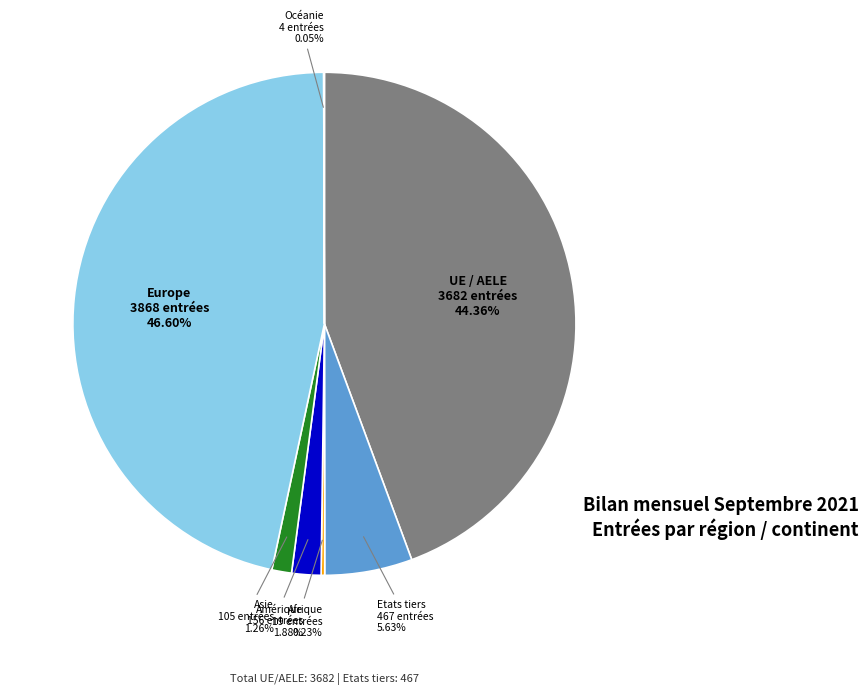

Is there any slice that represents more than half of the pie?

No